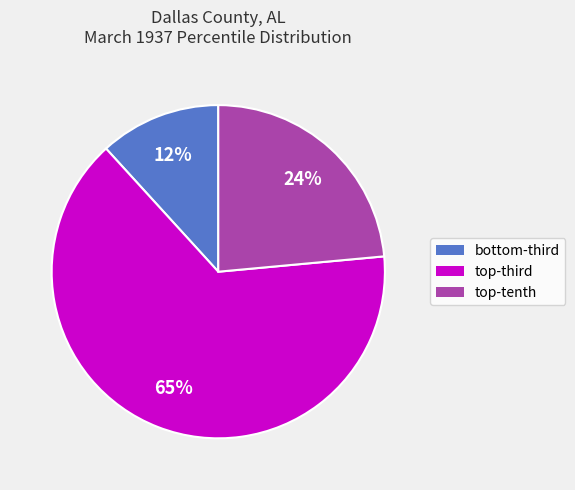

Is there a majority slice in this chart?

Yes